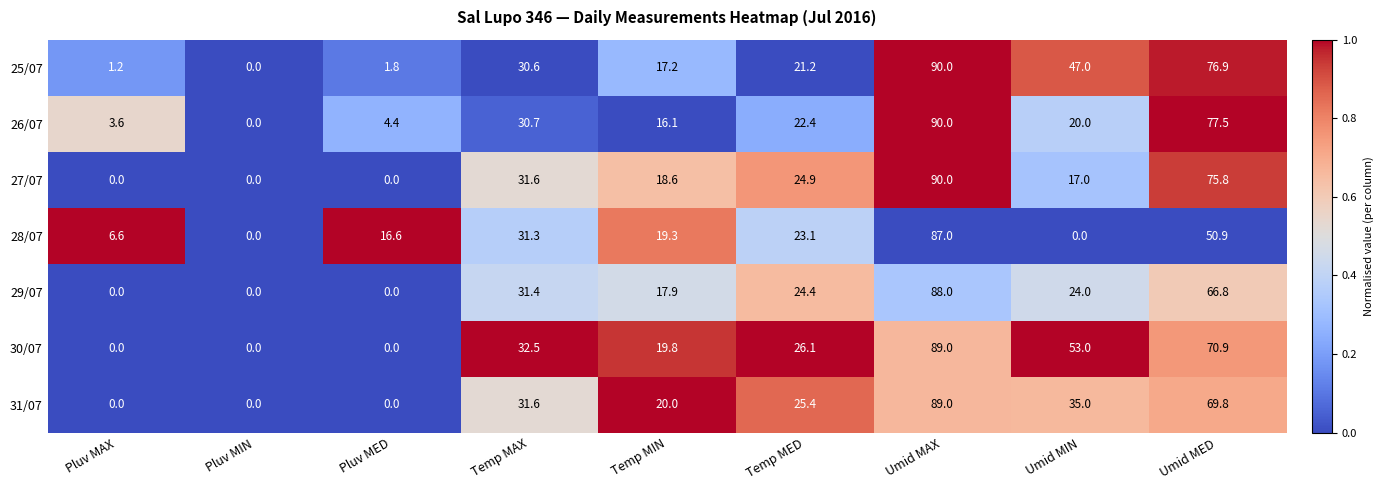

At which category does the chart reach its peak across all series?

Umid MAX